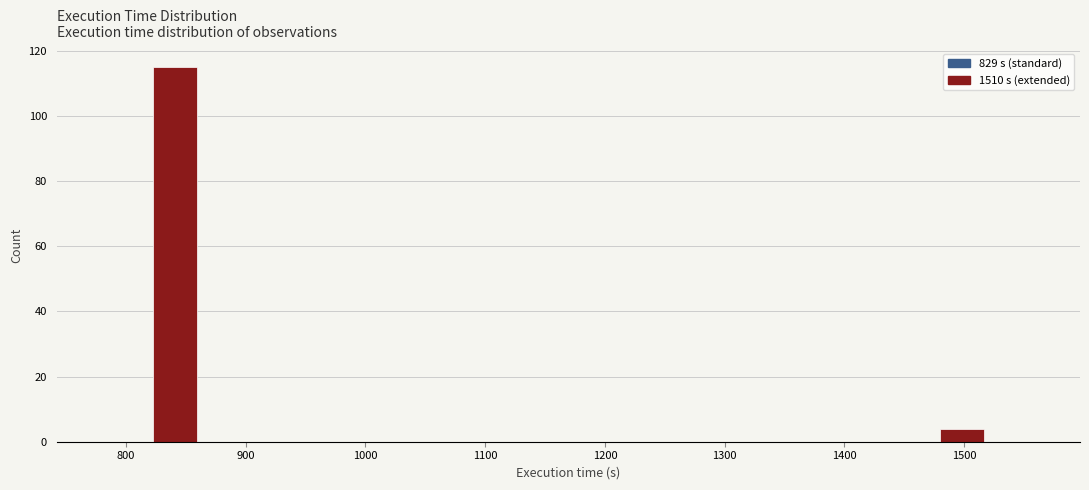

Which range on the x-axis has the tallest bar?

820 to 860